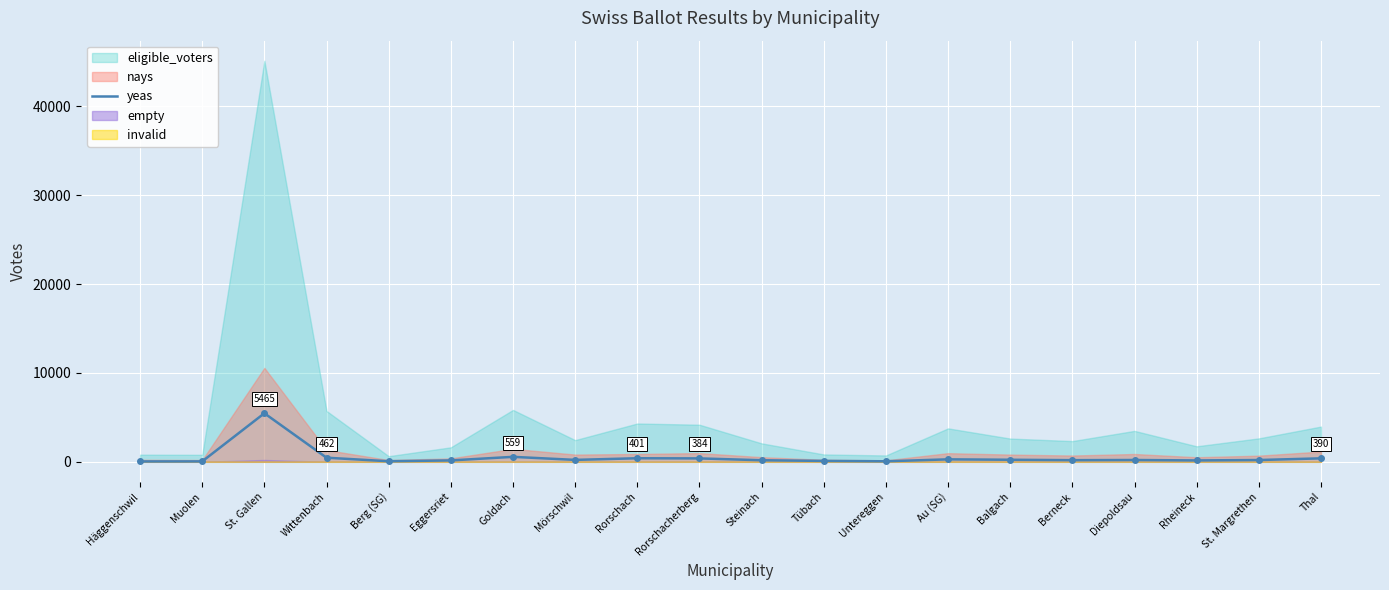

What is the label of the 2nd point from the left?

Muolen